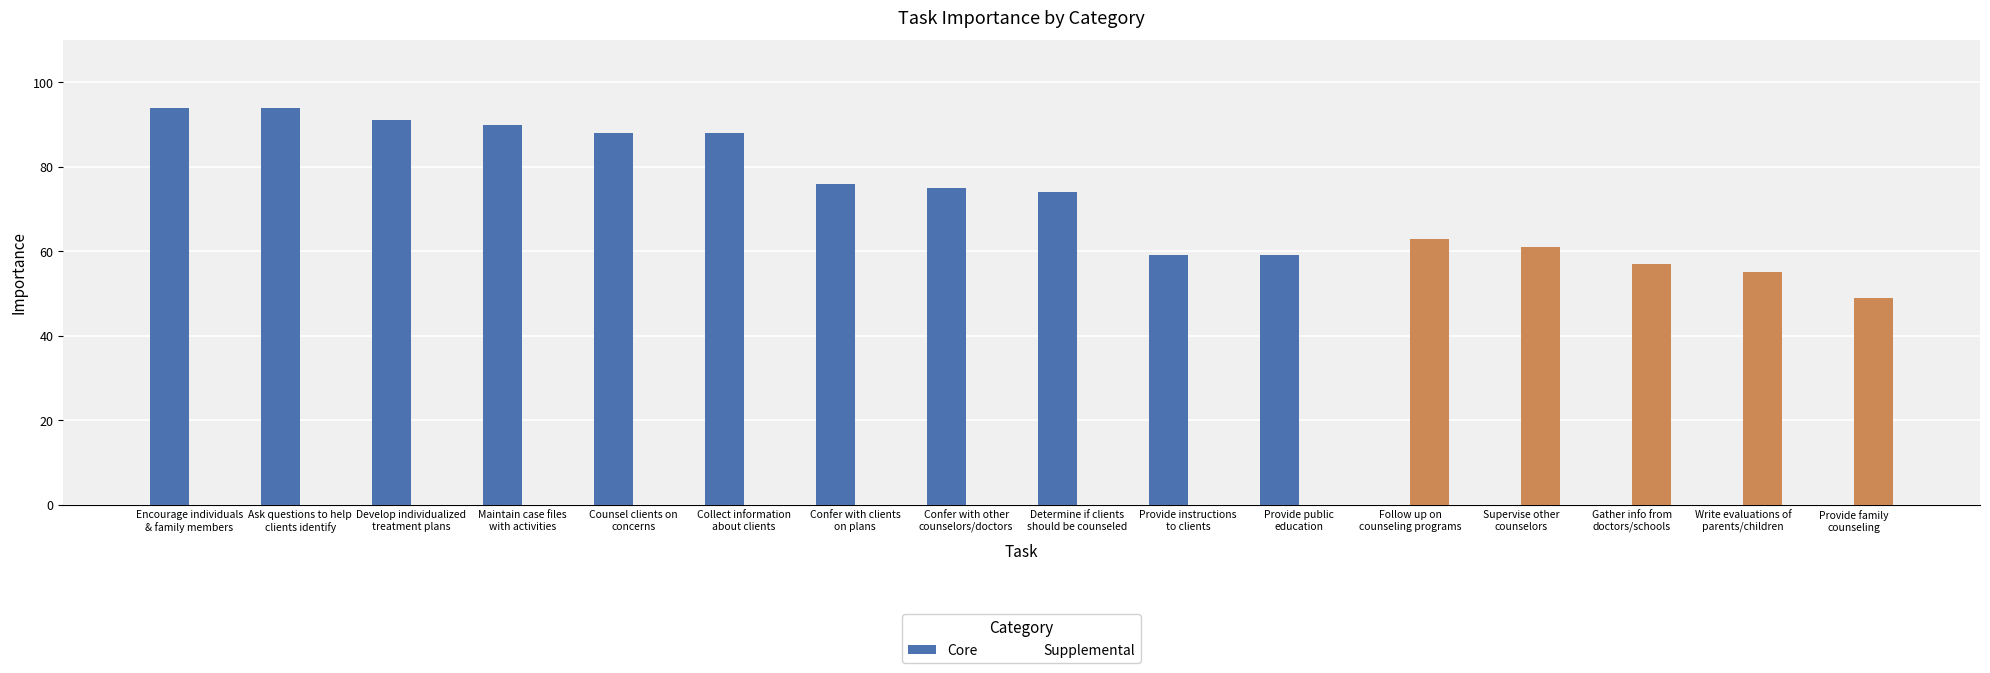

Read the Supplemental value at Write evaluations of
parents/children, to the nearest 10.

60